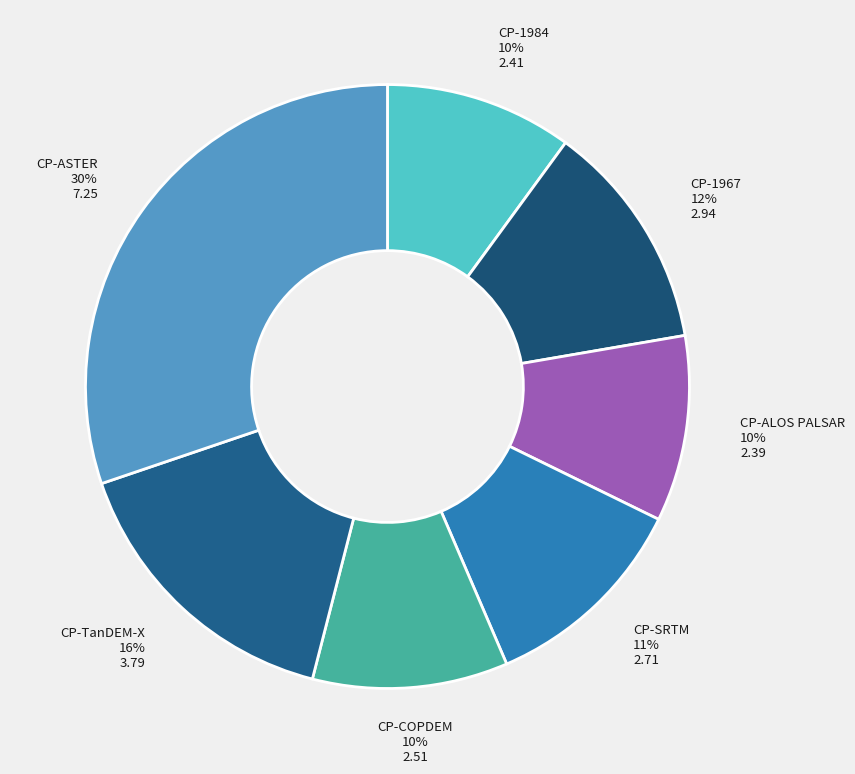

To the nearest percent, what is the difference between the largest and smallest slice percentages?

20%